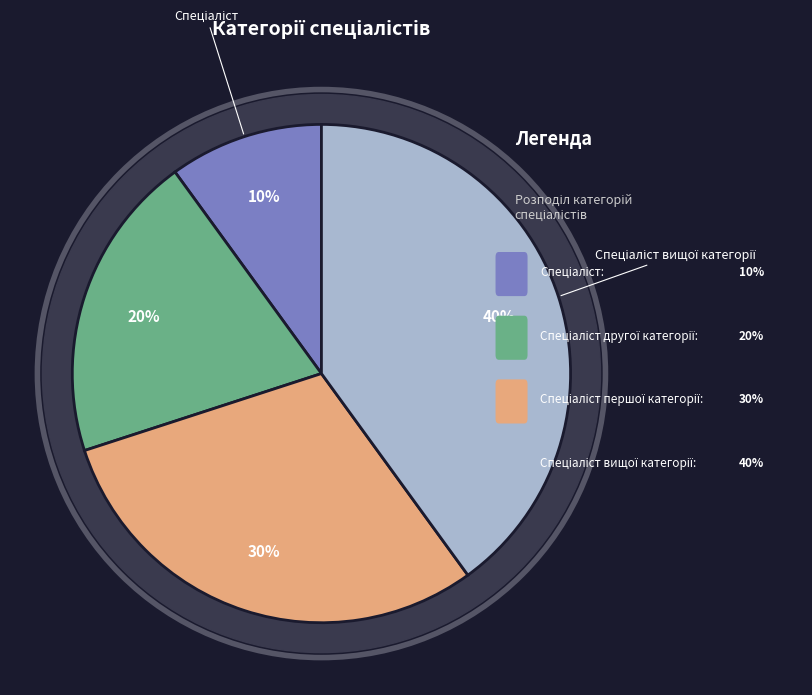

Rank the categories by value from highest to lowest.

Спеціаліст вищої категорії, Спеціаліст першої категорії, Спеціаліст другої категорії, Спеціаліст